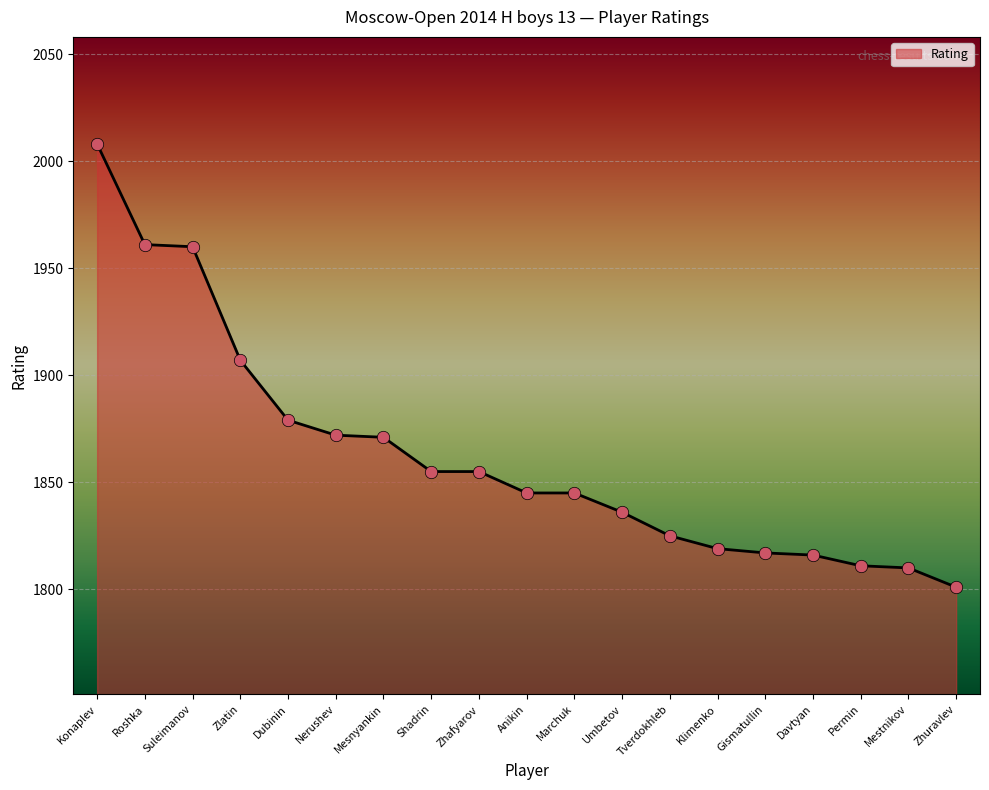

Between Davtyan and Zhuravlev, which is larger?

Davtyan